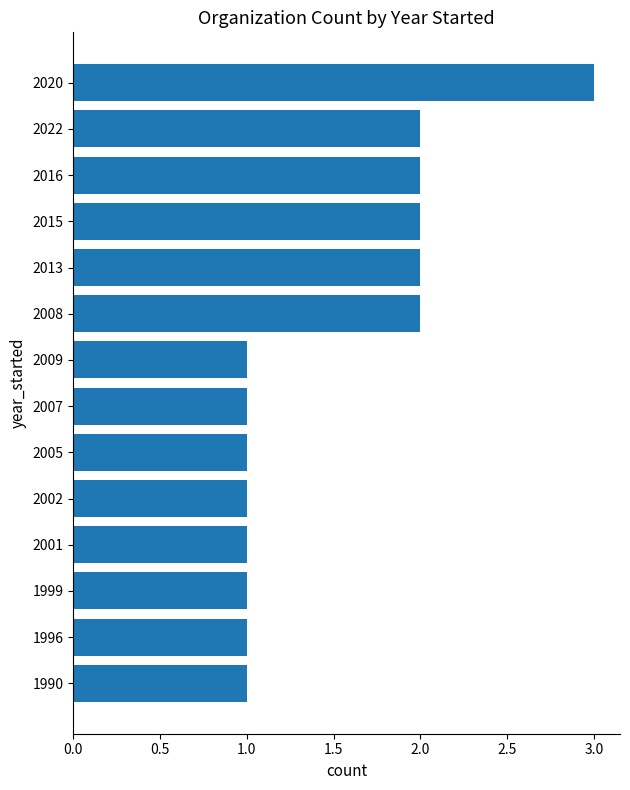

How many bars are there in total?

14